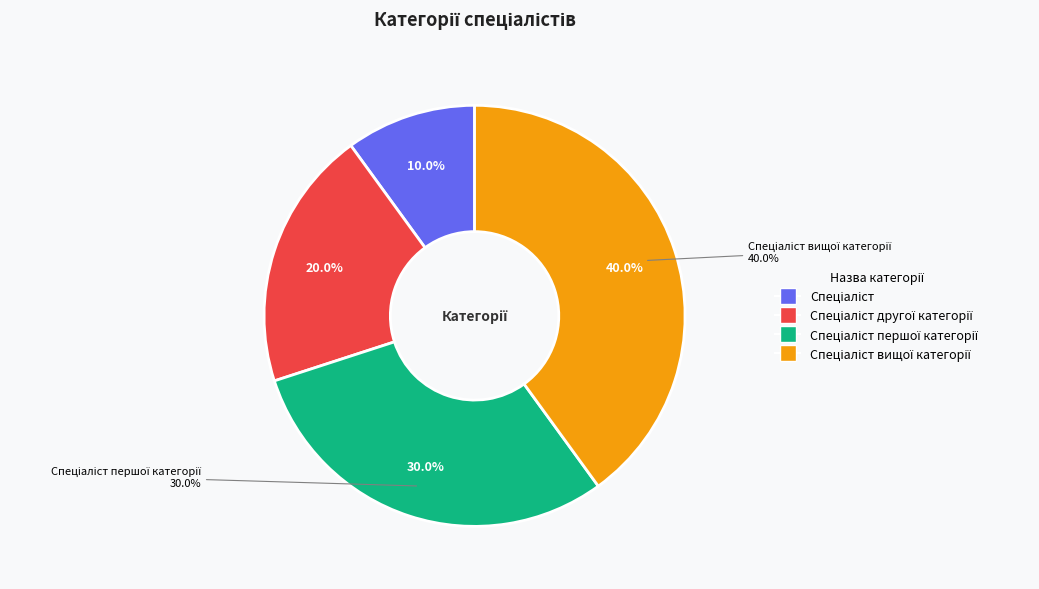

True or false: Спеціаліст першої категорії accounts for 44% of the total.

False